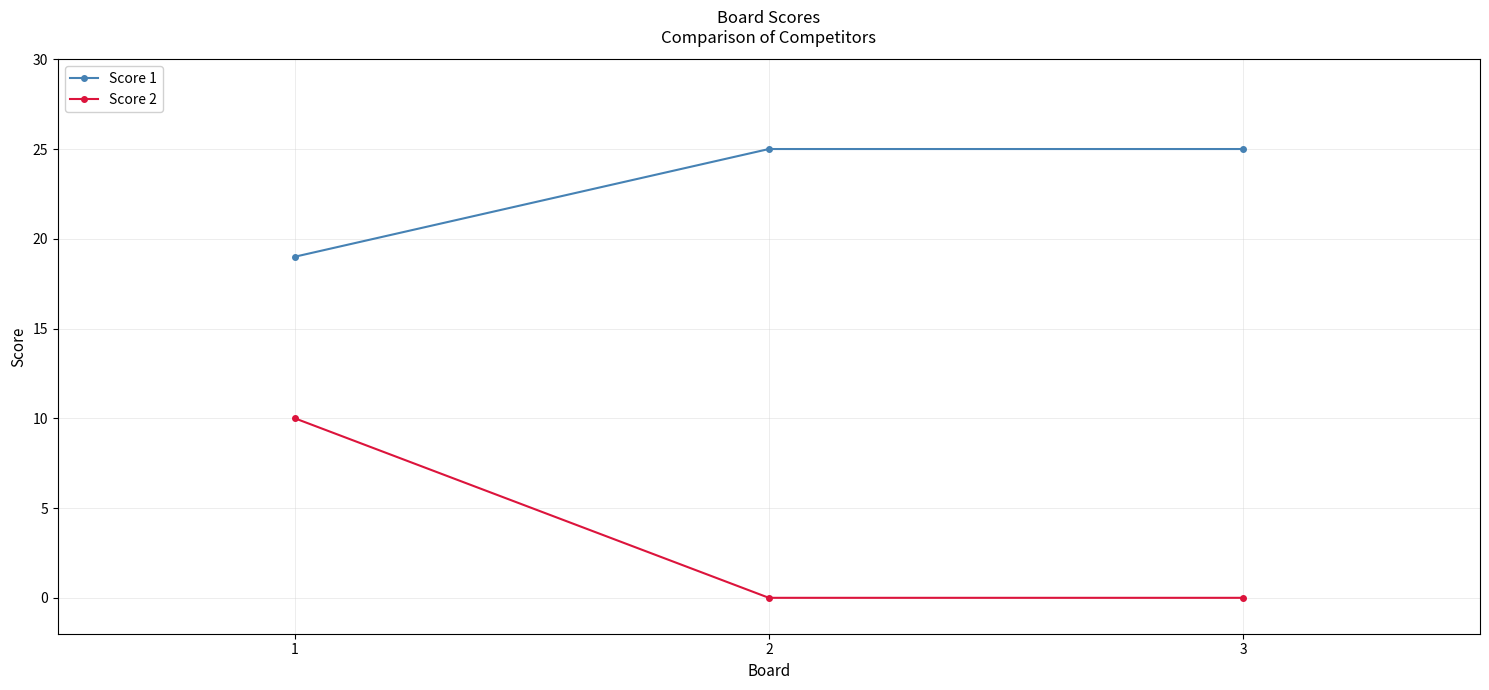

Which series has the widest spread of values?

Score 2